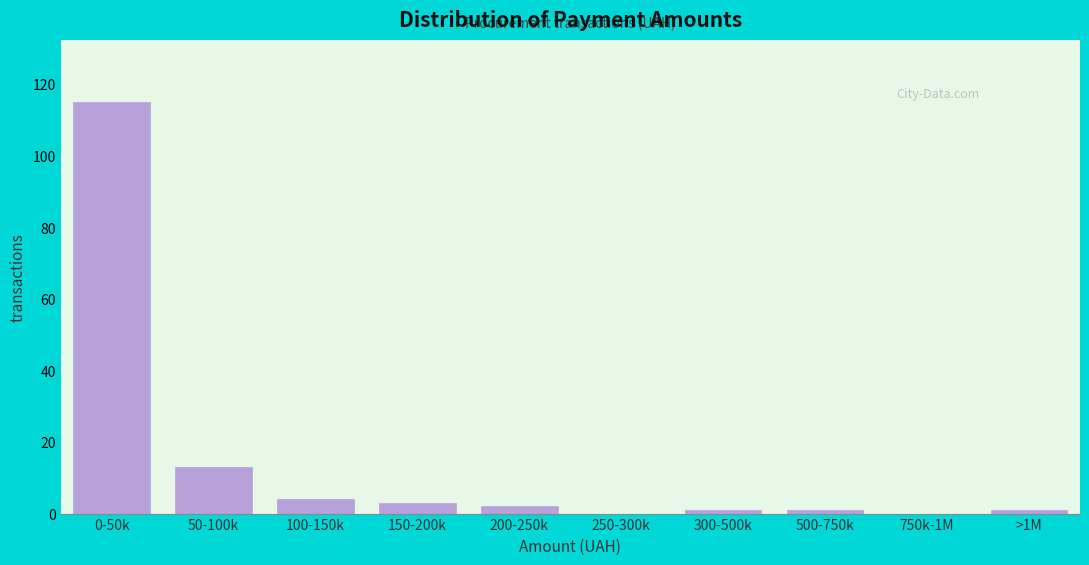

Reading right to left, list all the values displayed in this chart.

>1M=1	750k-1M=0	500-750k=1	300-500k=1	250-300k=0	200-250k=2	150-200k=3	100-150k=4	50-100k=13	0-50k=115